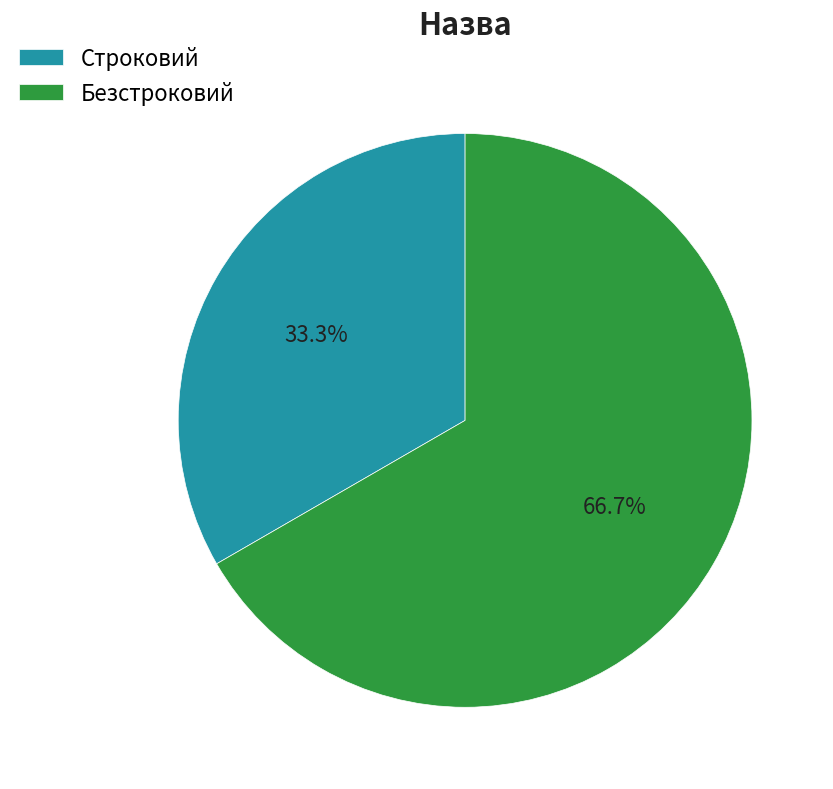

To the nearest percent, what is the difference between the largest and smallest slice percentages?

33%